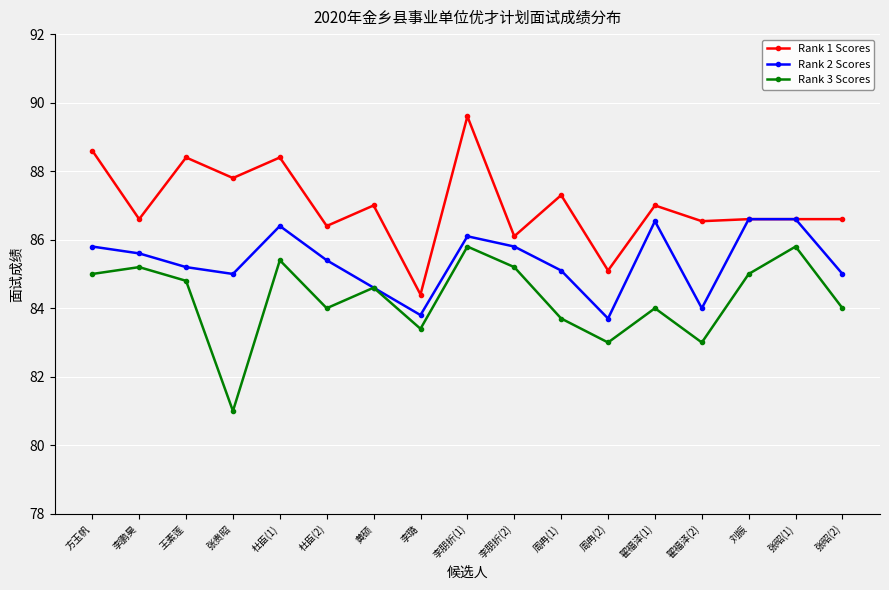

Is the value of Rank 3 Scores at 黄硕 greater than the value of Rank 1 Scores at 黄硕?

No